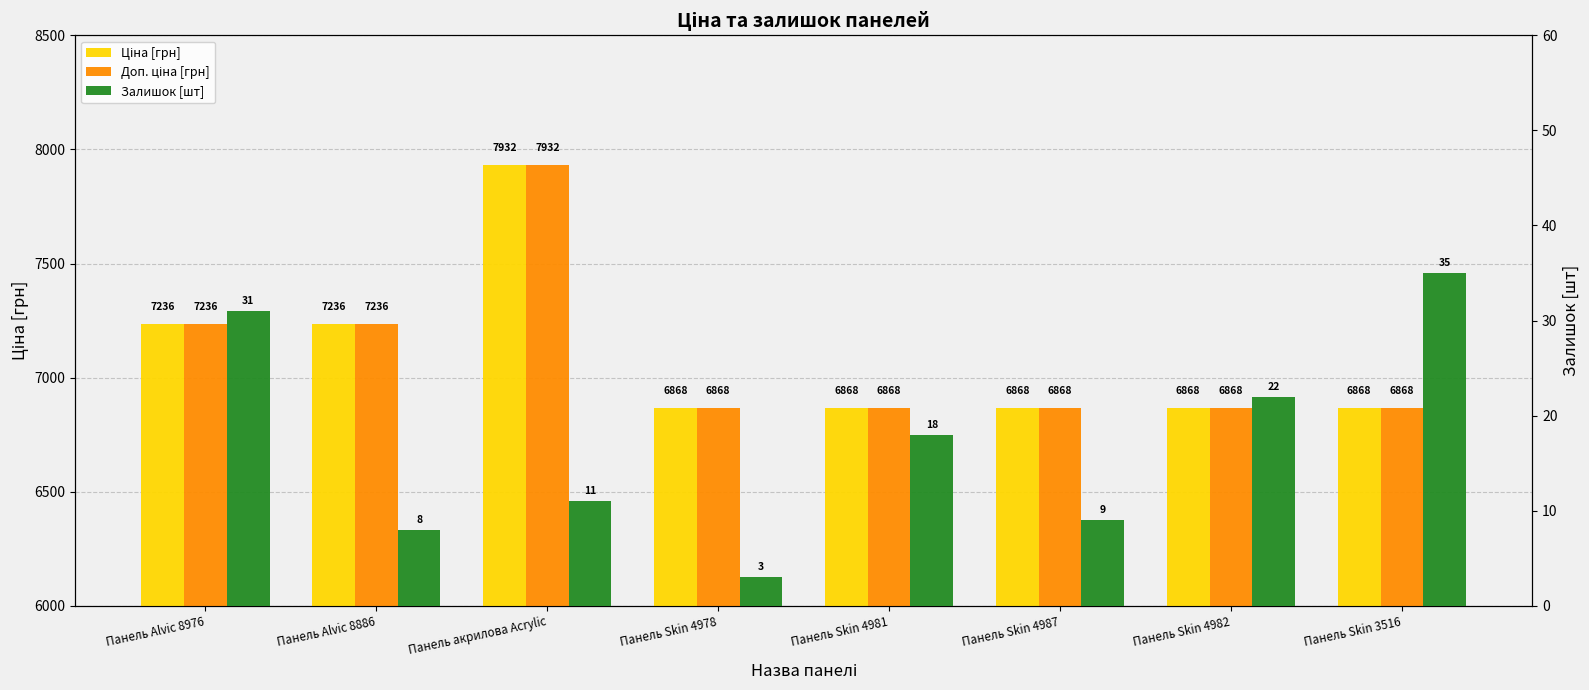

What is the sum of all Залишок [шт] values?

137.0